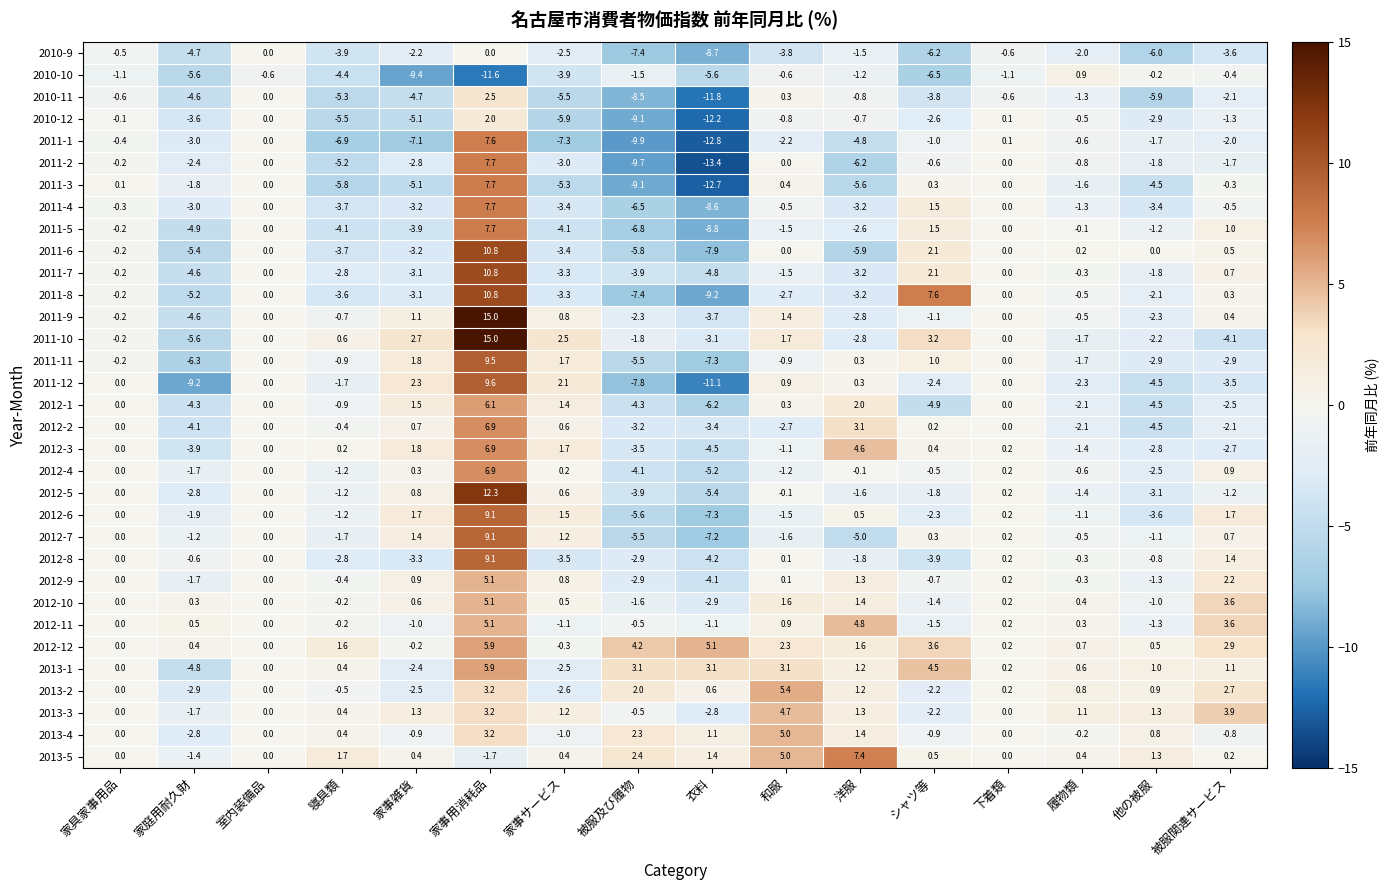

What is the difference between the maximum and minimum values in the 2012-4 series?

12.1